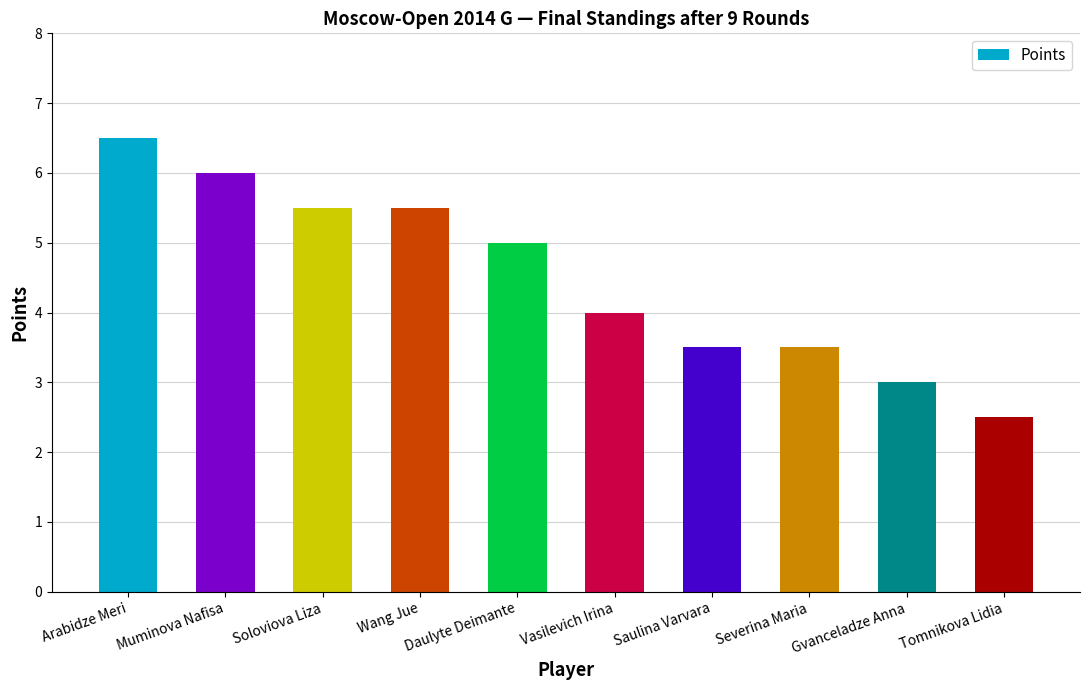

What position from the right is Arabidze Meri?

10